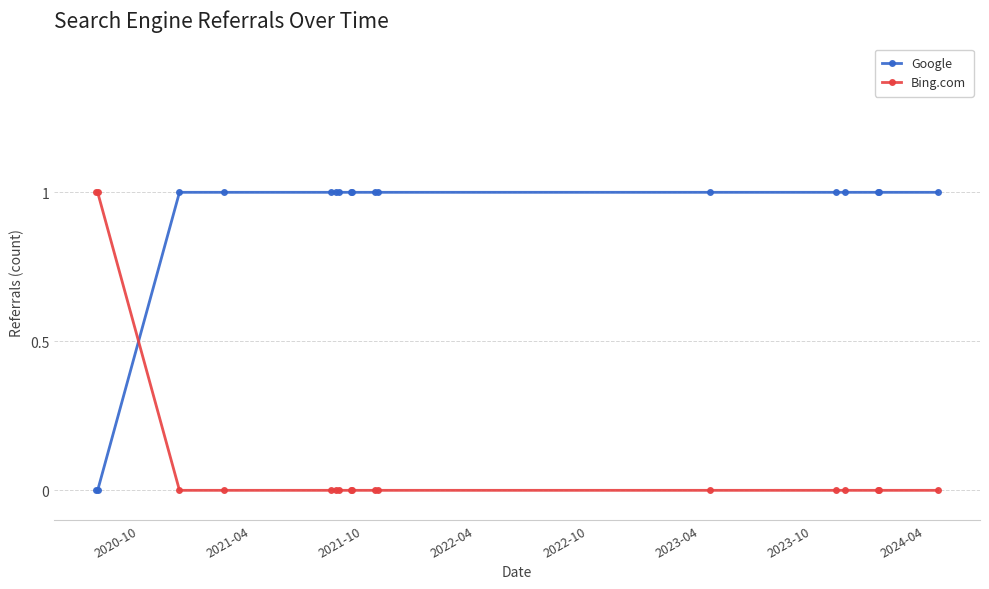

What is the sum of all Google values?

15